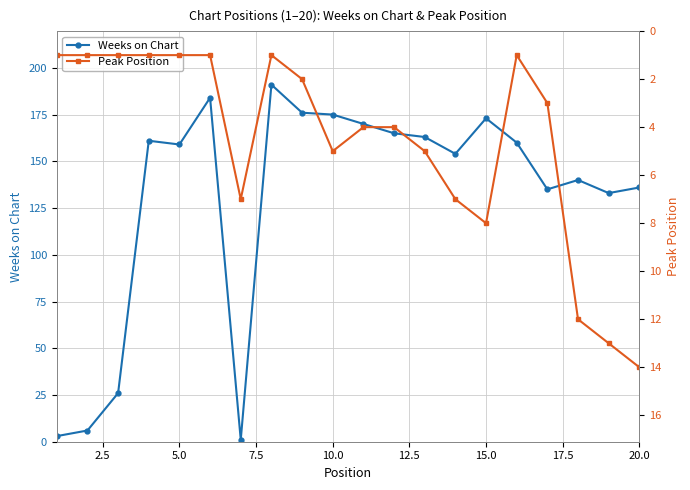

How many data points in Weeks on Chart are less than 160?

10